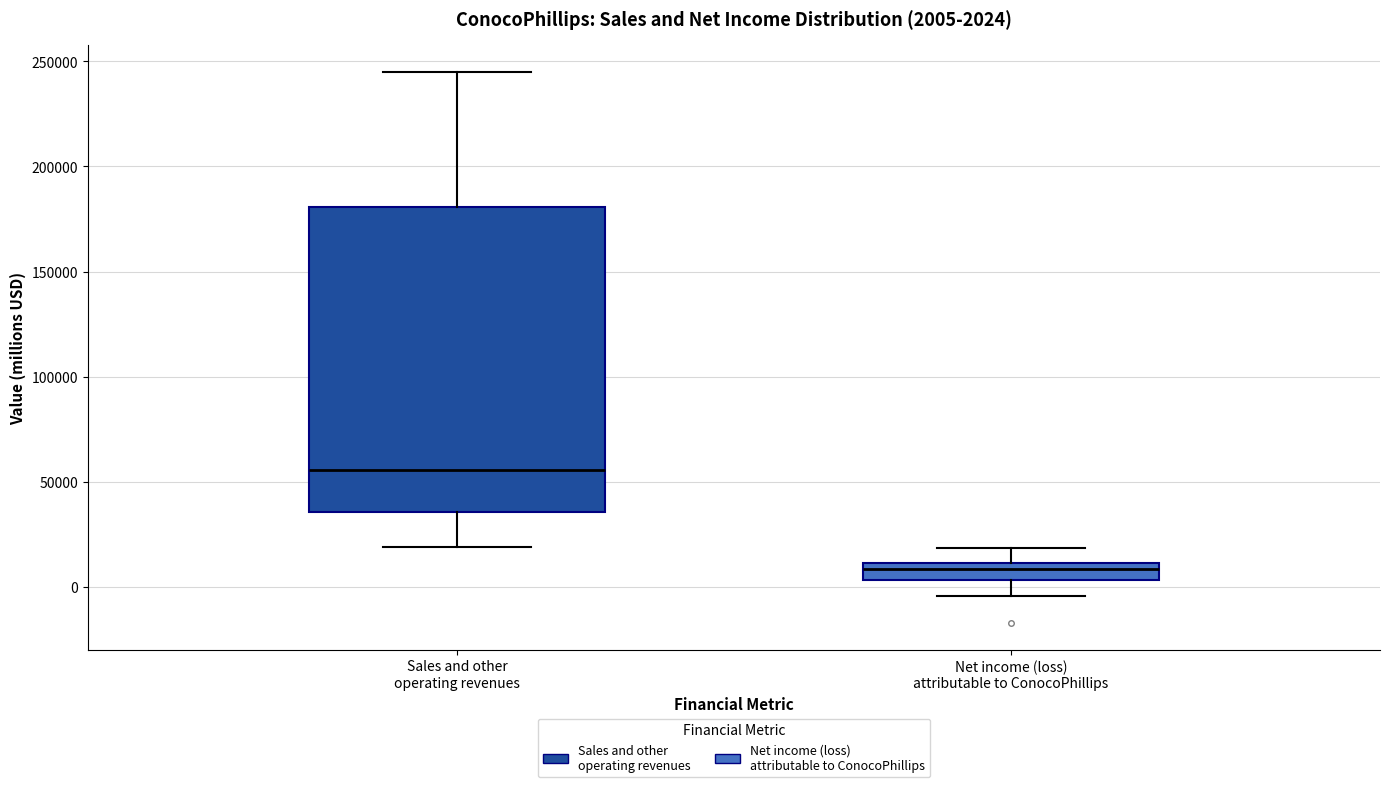

Comparing the boxes themselves (not the whiskers), which one is the tallest?

Sales and other operating revenues